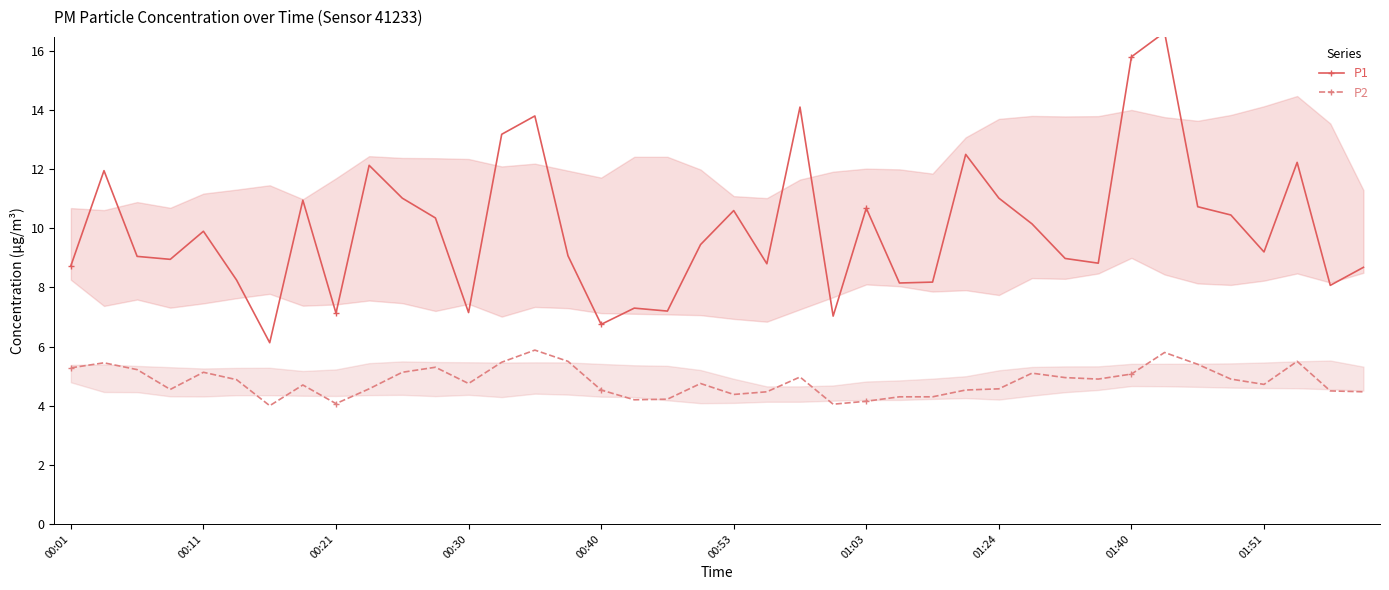

True or false: P2 has more than 2 interior local peaks.

True